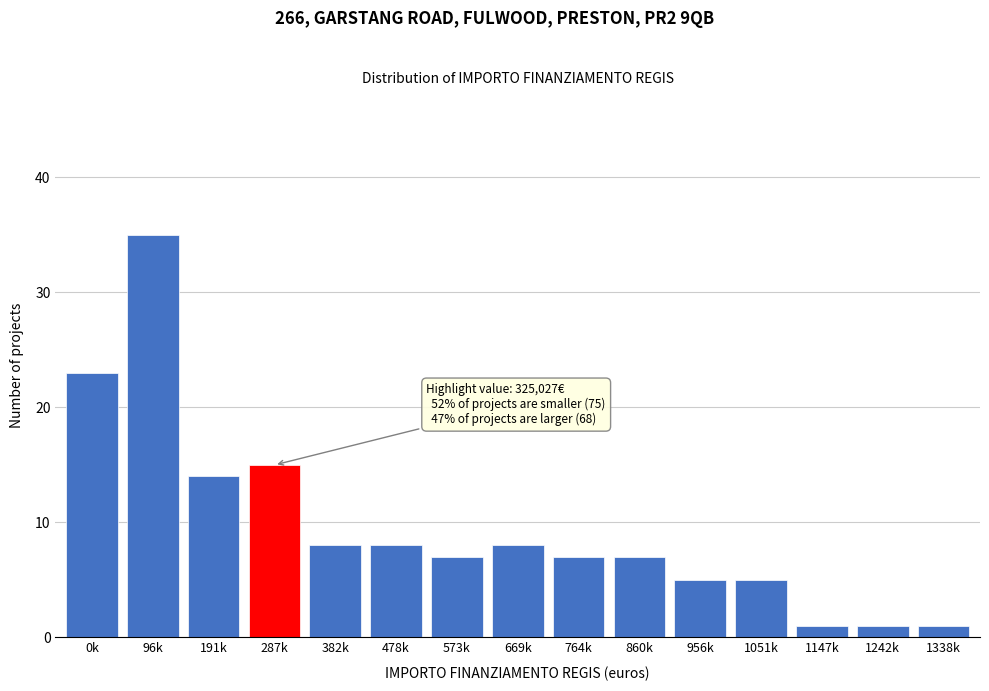

Reading right to left, extract all data points from this chart.

1	1	1	5	5	7	7	8	7	8	8	15	14	35	23